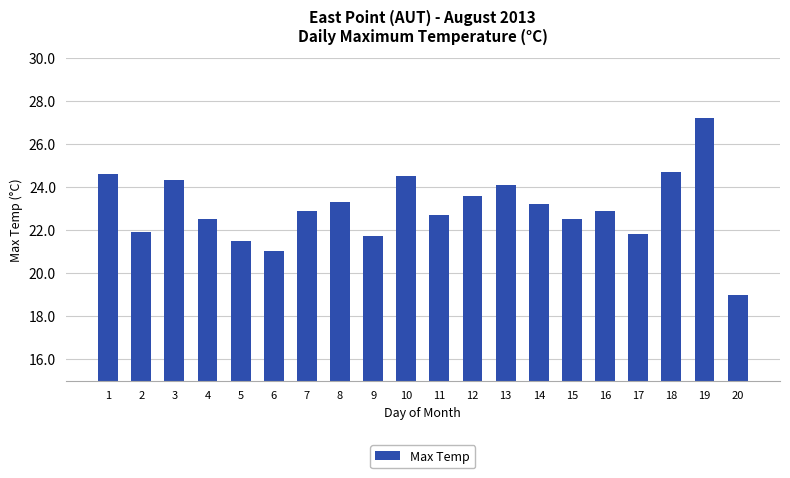

Read the value at 1.

24.6